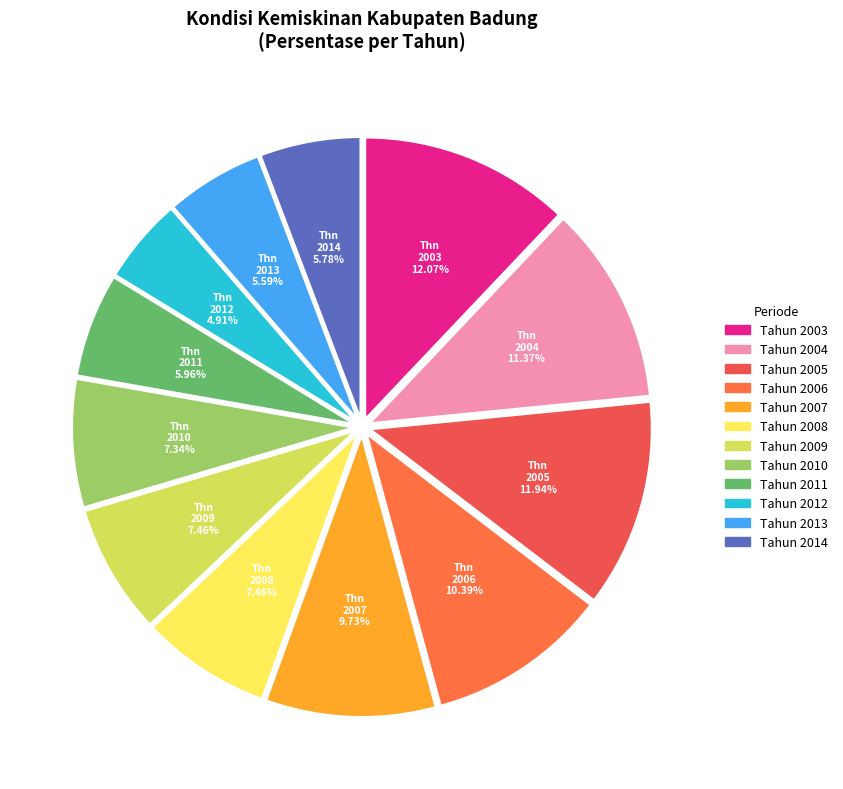

Does Tahun 2009 account for over 50% of the chart?

No